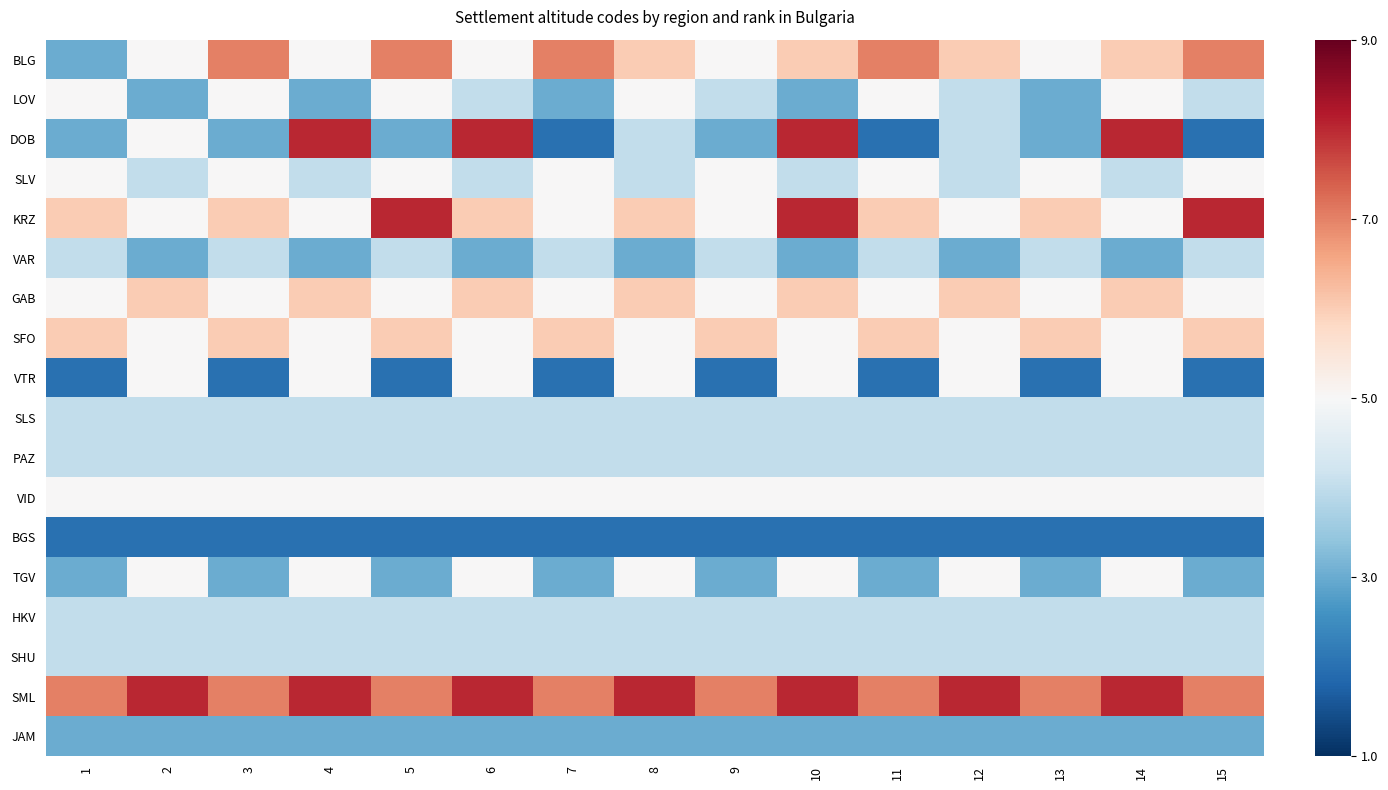

Which series has the largest range (max minus min)?

DOB